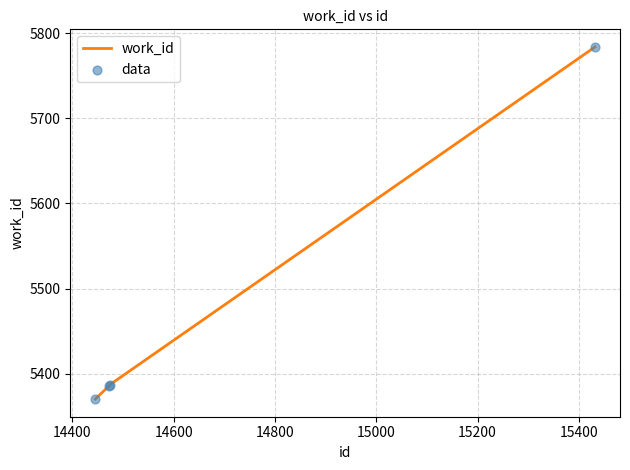

What is the sum of all values?

21927